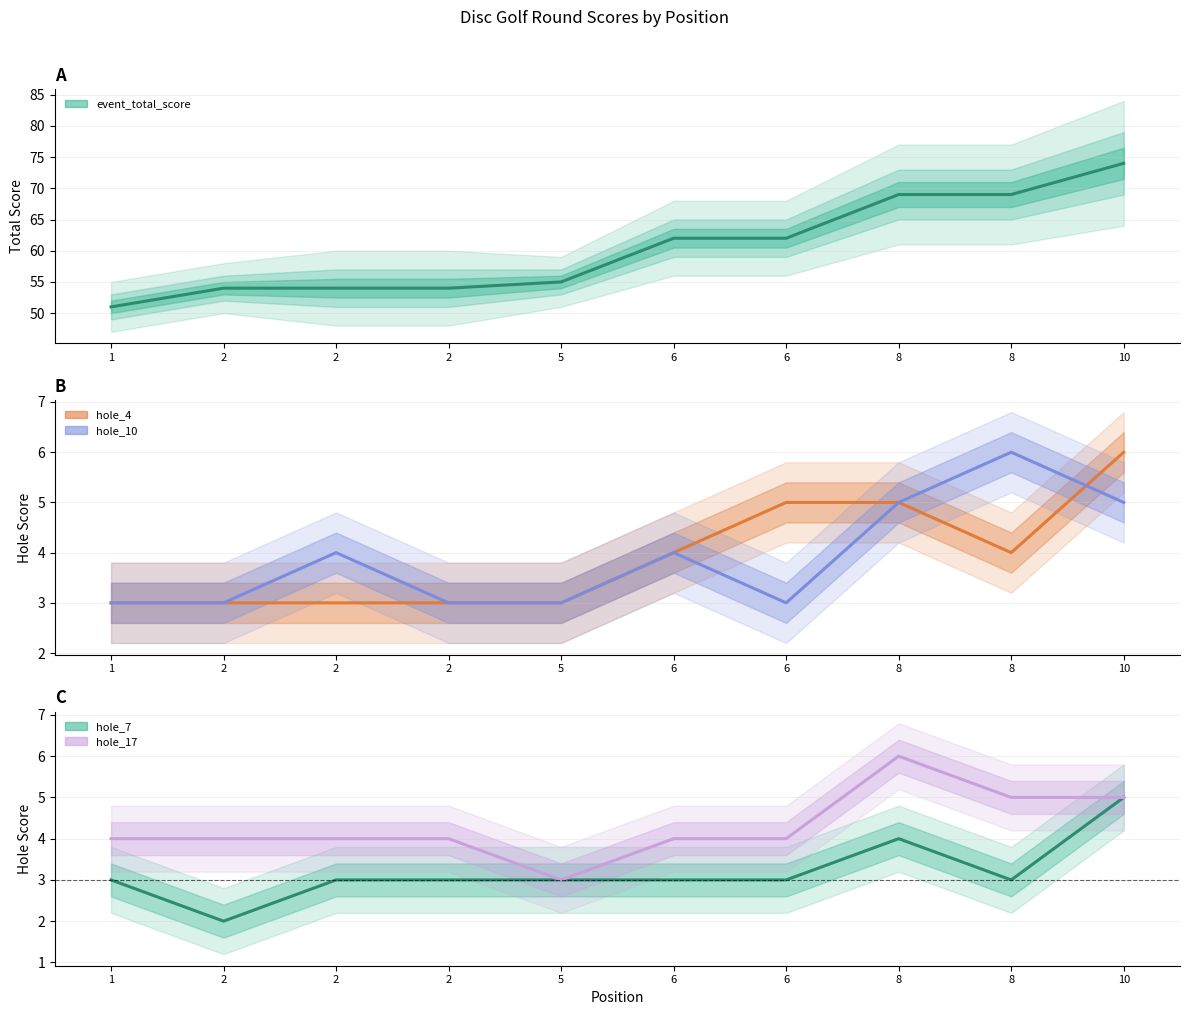

What is the sum of the hole_7 values at 6 and 2?

6